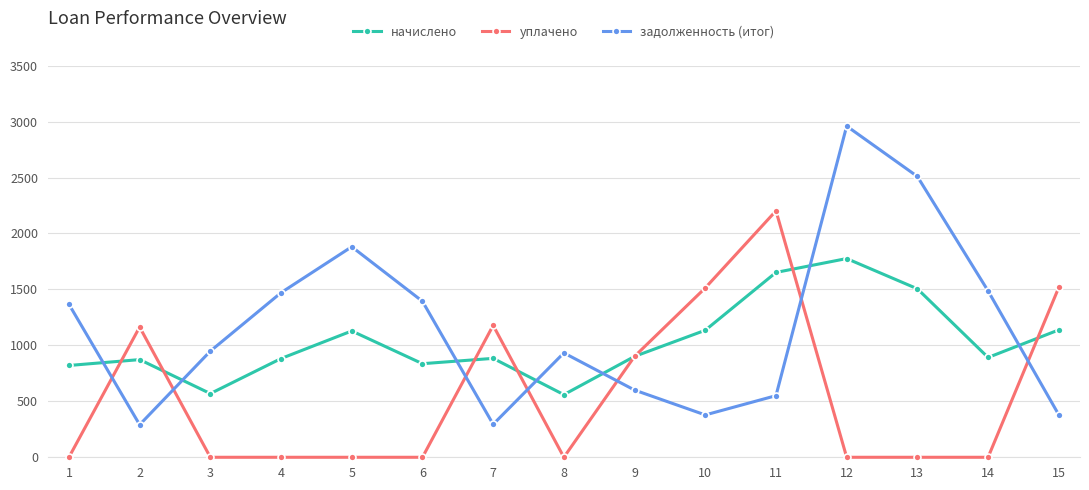

What is the lowest value of the начислено series?

559.7